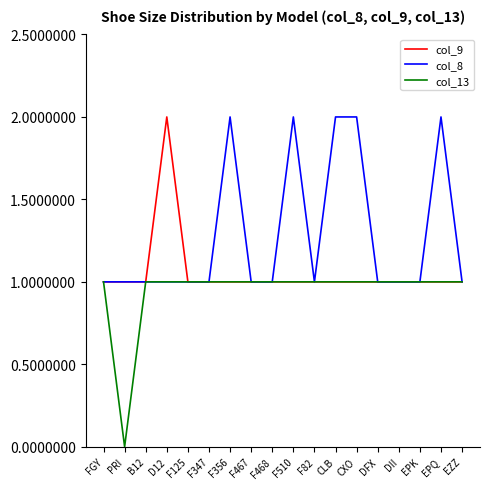

What is the greatest value displayed?

2